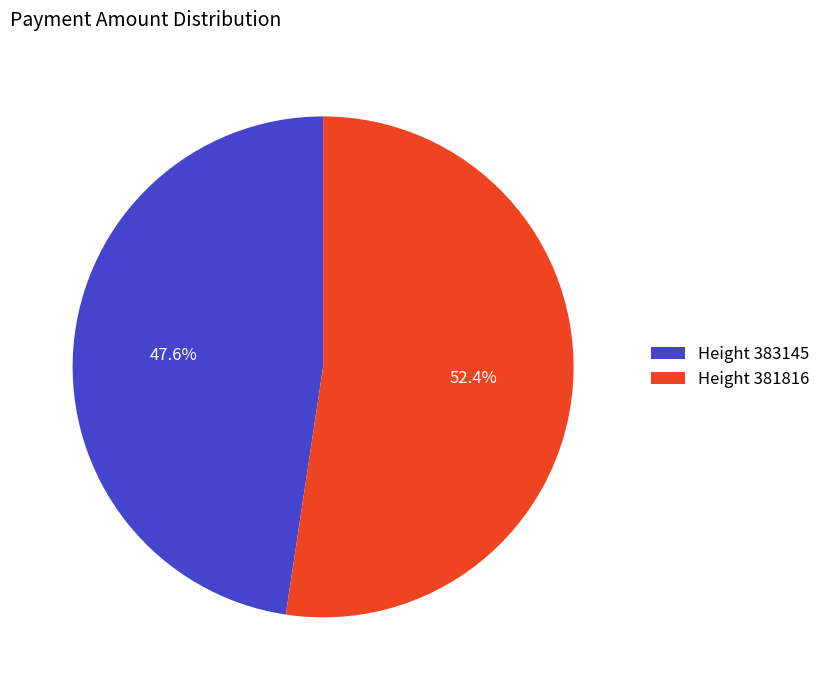

How many slices are in this pie chart?

2